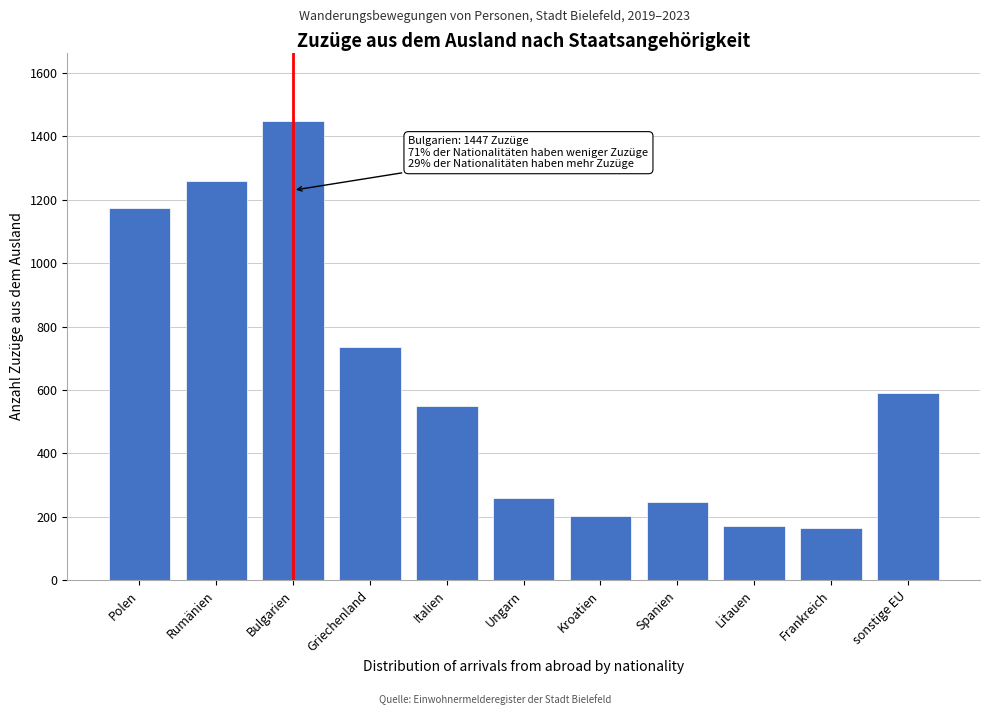

What is the sum of all values?

6794